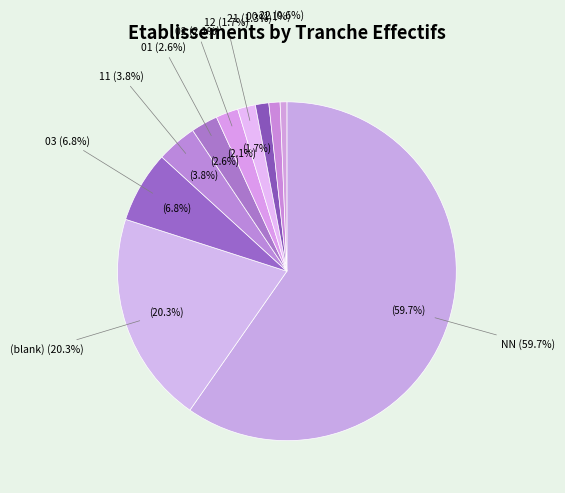

What is the smallest slice in the pie chart?

2